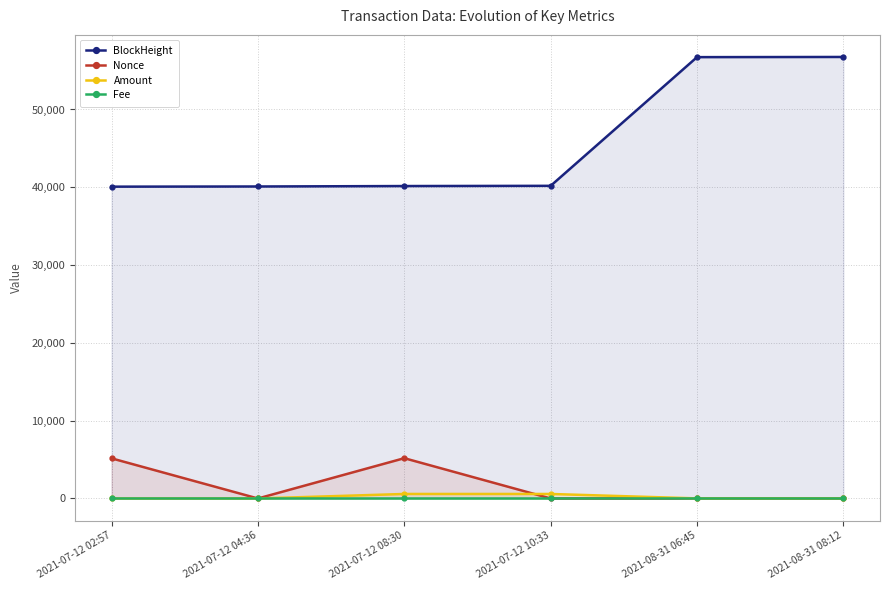

Reading left to right, list all the values displayed in this chart.

BlockHeight: 2021-07-12 02:57=40080.0	2021-07-12 04:36=40102.0	2021-07-12 08:30=40158.0	2021-07-12 10:33=40186.0	2021-08-31 06:45=56728.0	2021-08-31 08:12=56750.0
Nonce: 2021-07-12 02:57=5159.0	2021-07-12 04:36=0.0	2021-07-12 08:30=5178.0	2021-07-12 10:33=1.0	2021-08-31 06:45=4.0	2021-08-31 08:12=2.0
Amount: 2021-07-12 02:57=2.0	2021-07-12 04:36=1.0	2021-07-12 08:30=580.0	2021-07-12 10:33=580.0	2021-08-31 06:45=10.7	2021-08-31 08:12=10.6
Fee: 2021-07-12 02:57=0.0	2021-07-12 04:36=0.0	2021-07-12 08:30=0.0	2021-07-12 10:33=0.0	2021-08-31 06:45=0.1	2021-08-31 08:12=0.0